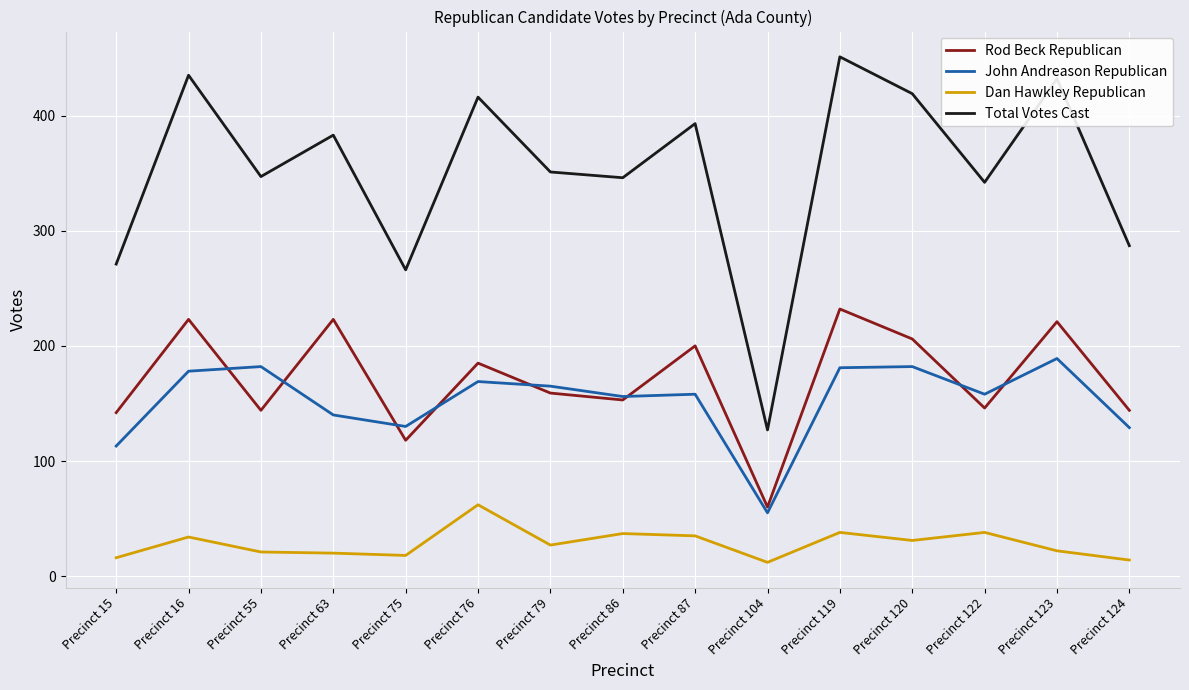

What is the total value across all series at Precinct 119?

902